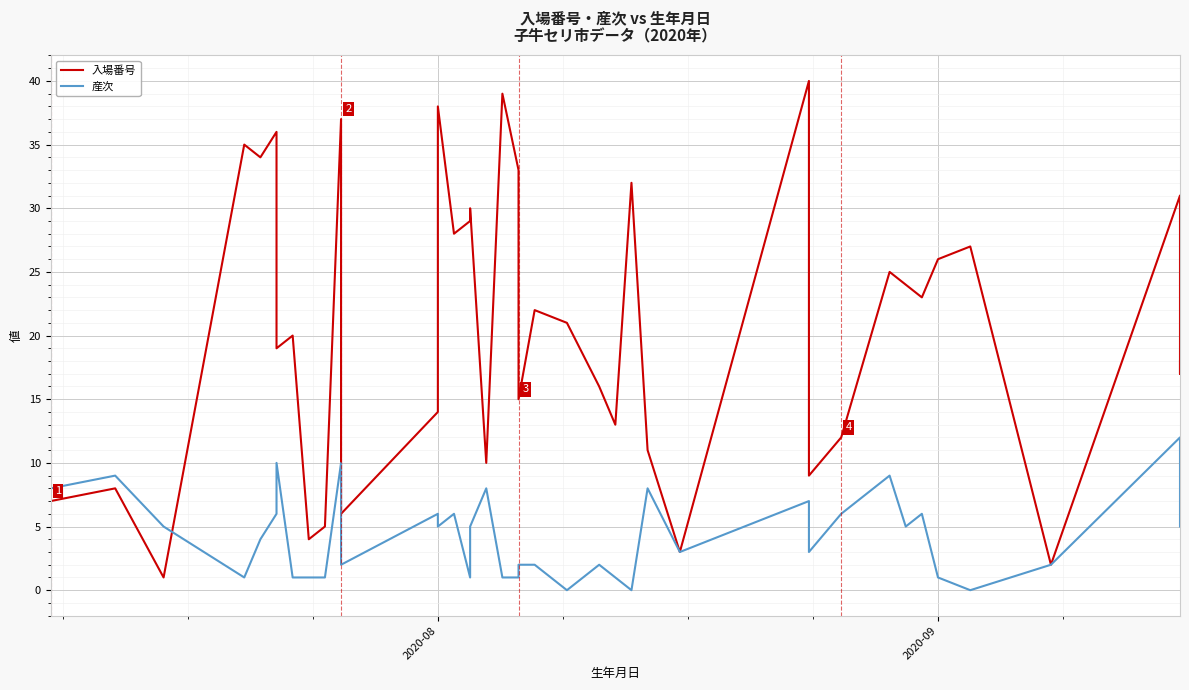

Rank the series by their average value, from lowest to highest.

産次, 入場番号